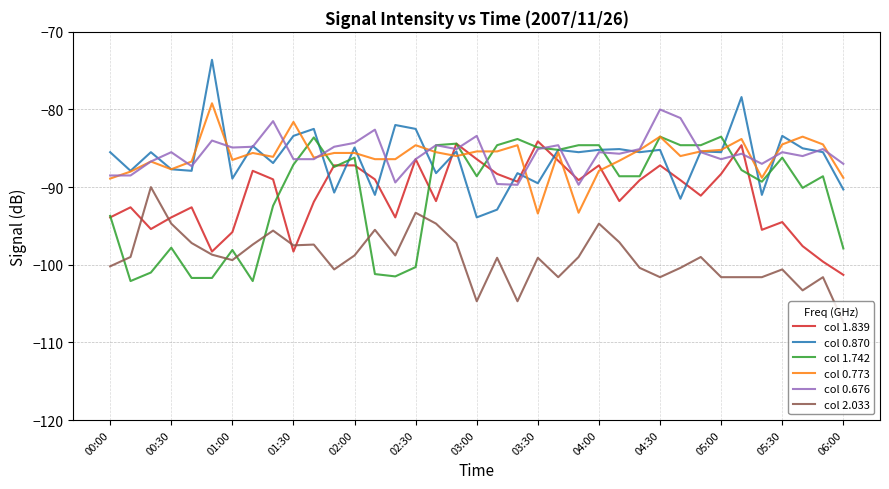

Which series ends up on top after the final intersection of col 2.033 and col 1.839?

col 1.839